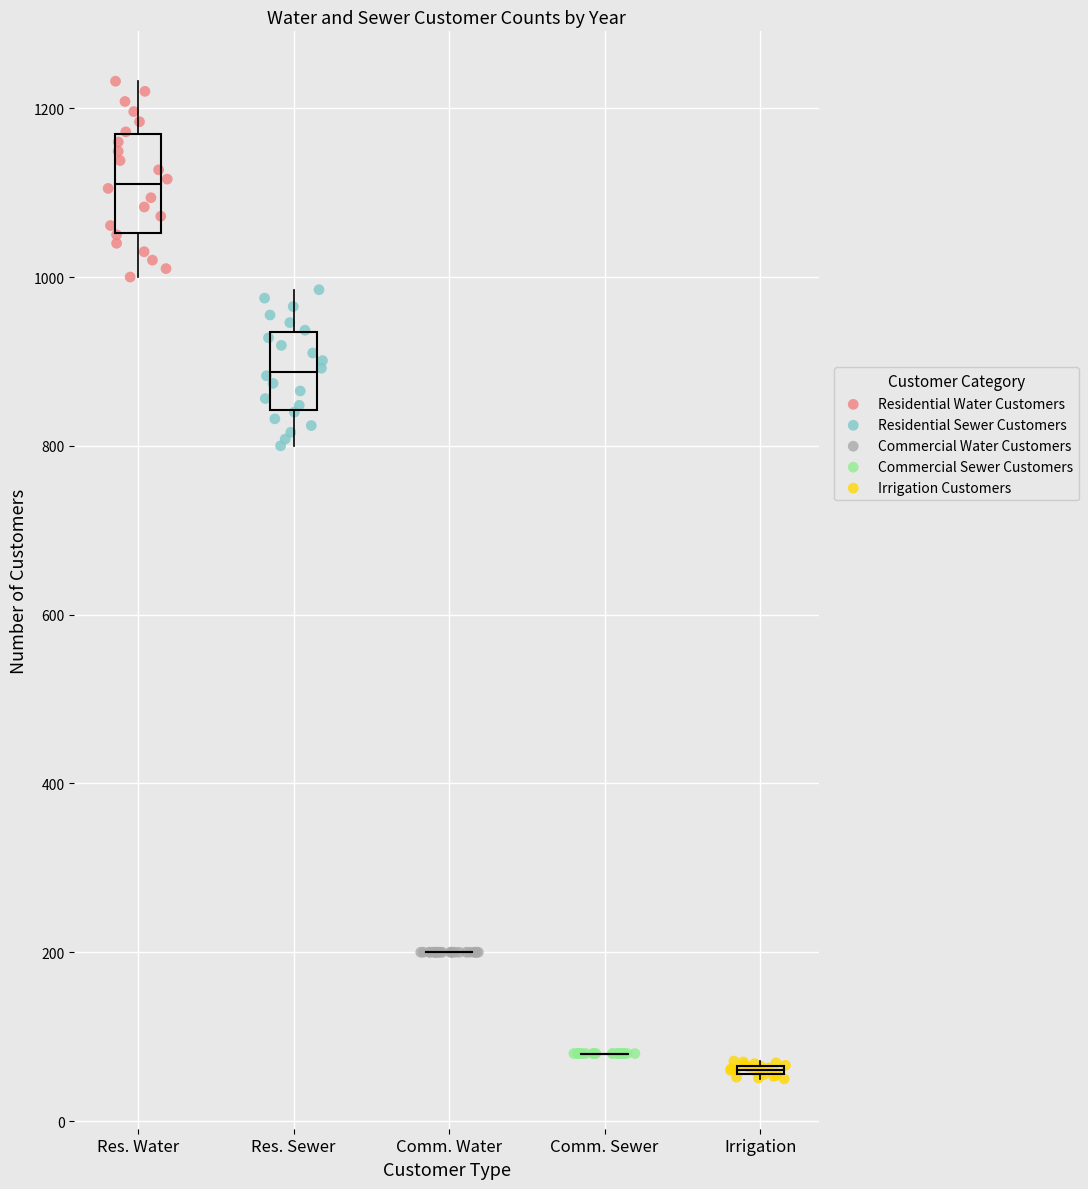

Which series reaches the maximum Y coordinate?

Residential Water Customers